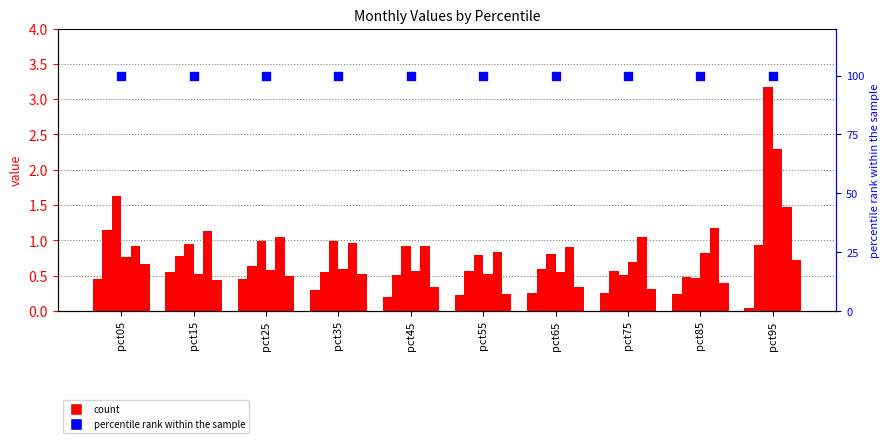

At how many categories does at least one series exceed 1?

6